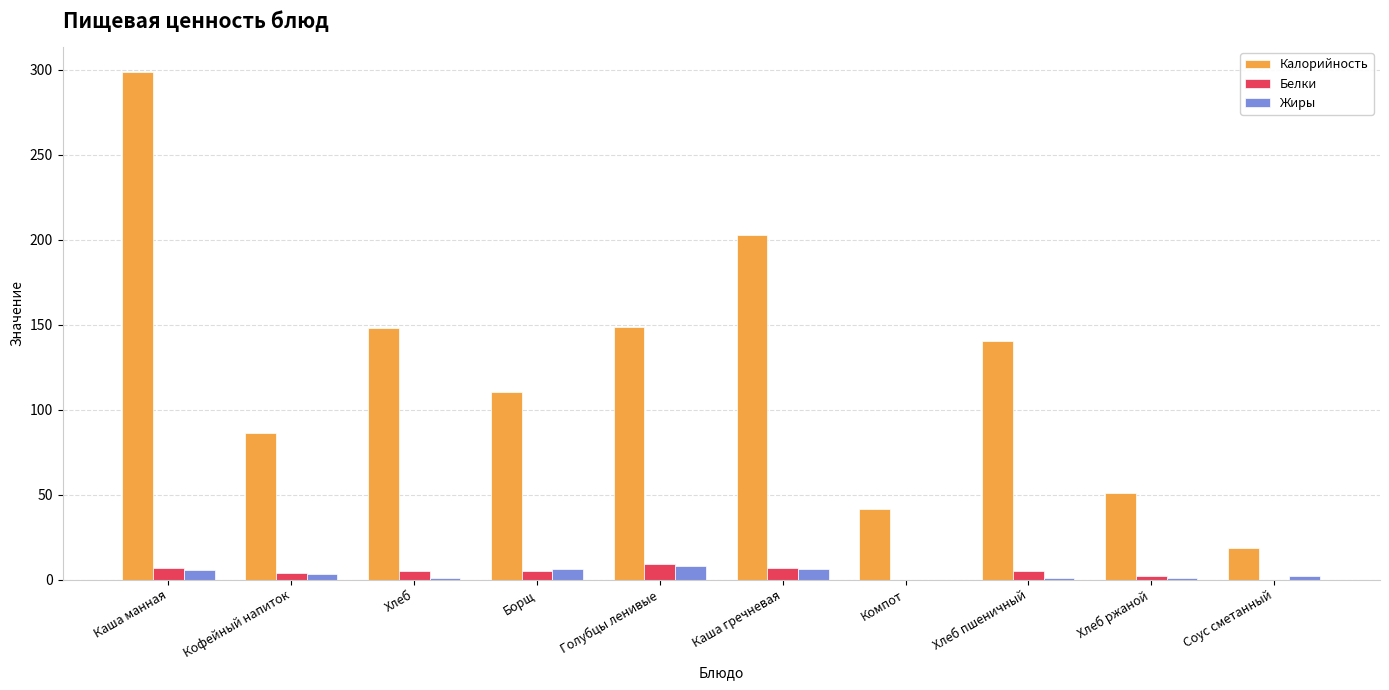

Which series changed the most between Каша манная and Борщ?

Калорийность